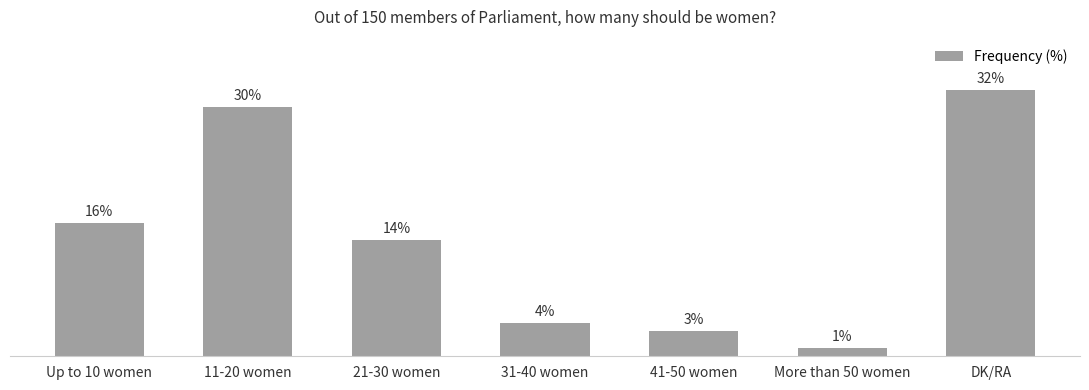

List the labels in order of value, largest first.

DK/RA, 11-20 women, Up to 10 women, 21-30 women, 31-40 women, 41-50 women, More than 50 women